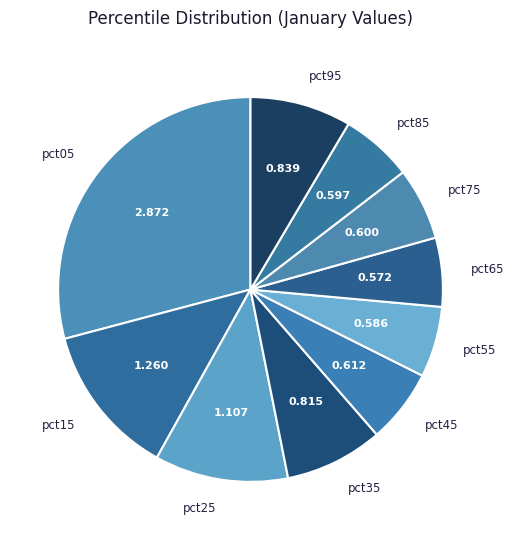

Is pct35 the majority of the pie?

No